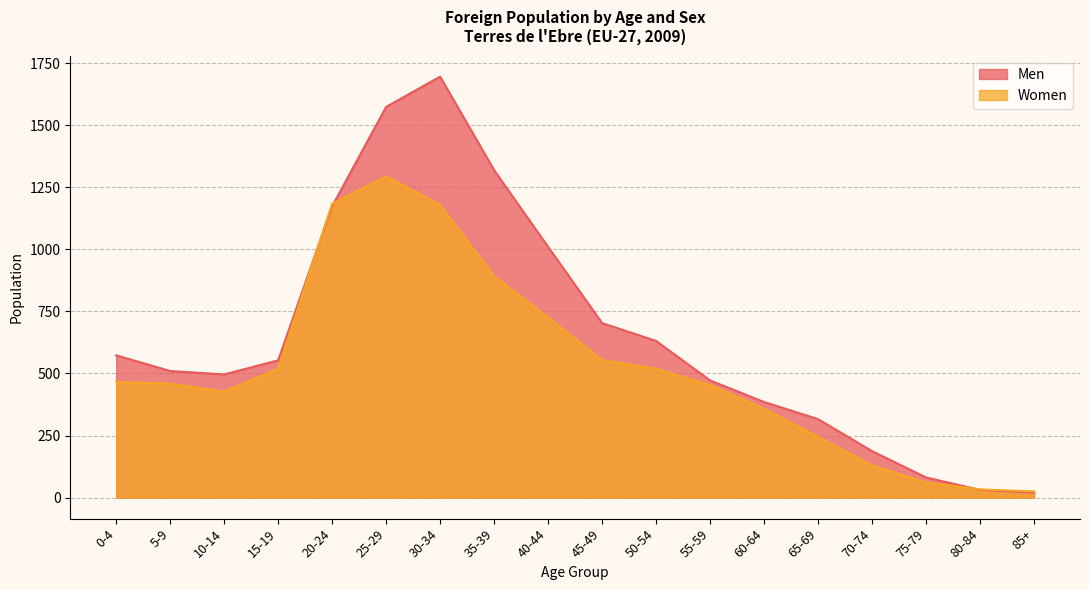

Reading right to left, list all the values displayed in this chart.

Men: 20	31	81	187	316	385	472	631	703	1010	1319	1696	1574	1174	553	496	510	573
Women: 25	33	61	130	245	358	454	519	554	726	892	1179	1294	1184	520	427	459	466